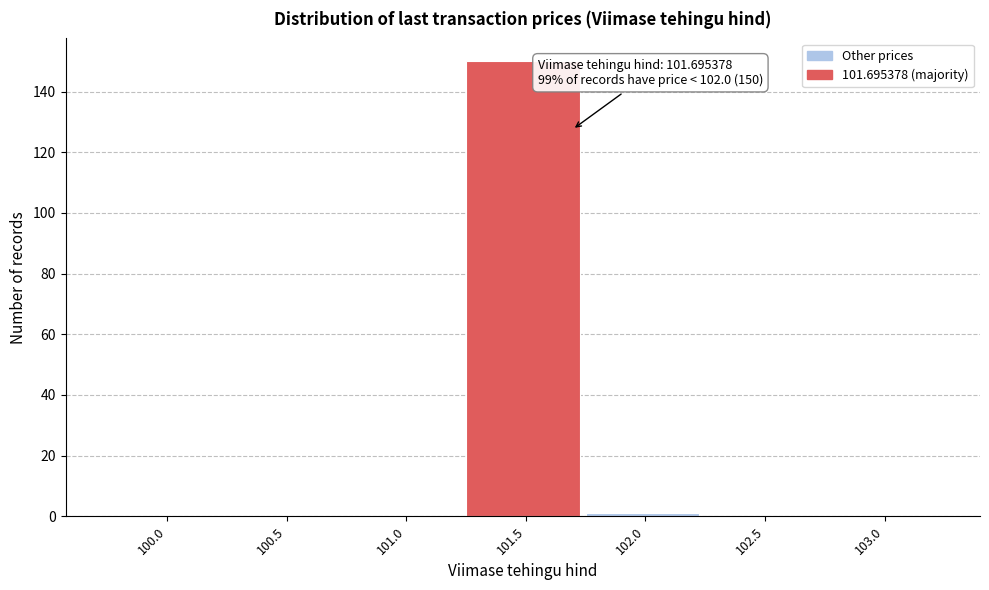

Reading right to left, what are all the values shown in this chart?

103.0=0	102.5=0	102.0=1	101.5=150	101.0=0	100.5=0	100.0=0